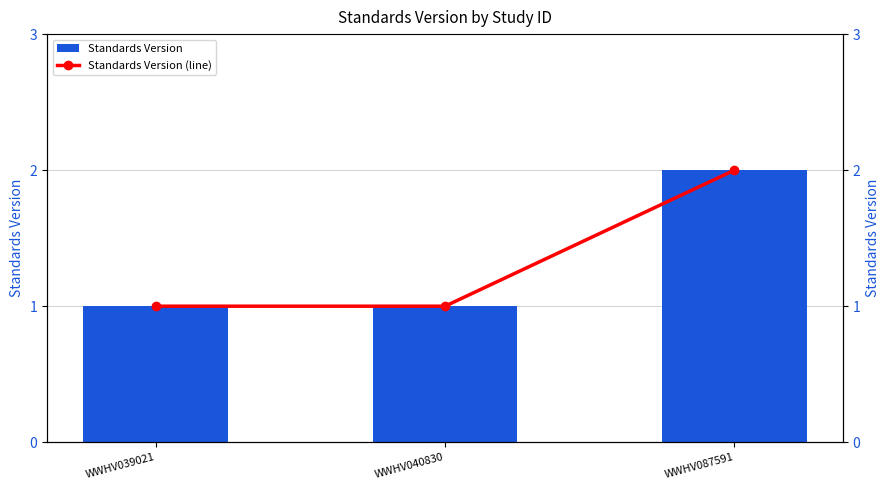

What is the approximate value of Standards Version (line) at WWHV087591?

2